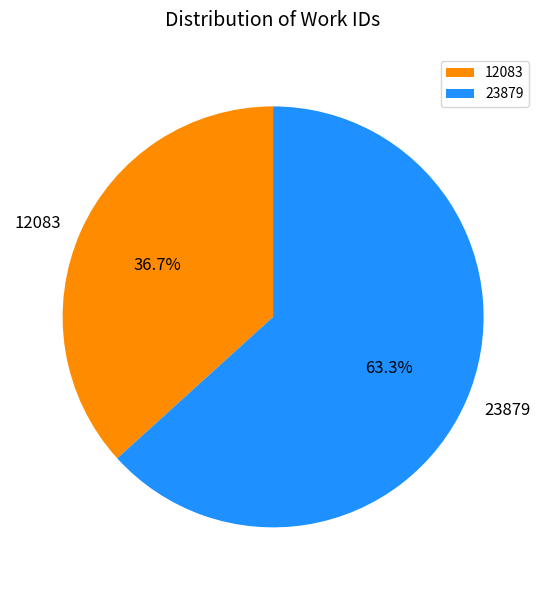

The 12083 slice represents 27% of the pie. True or false?

False